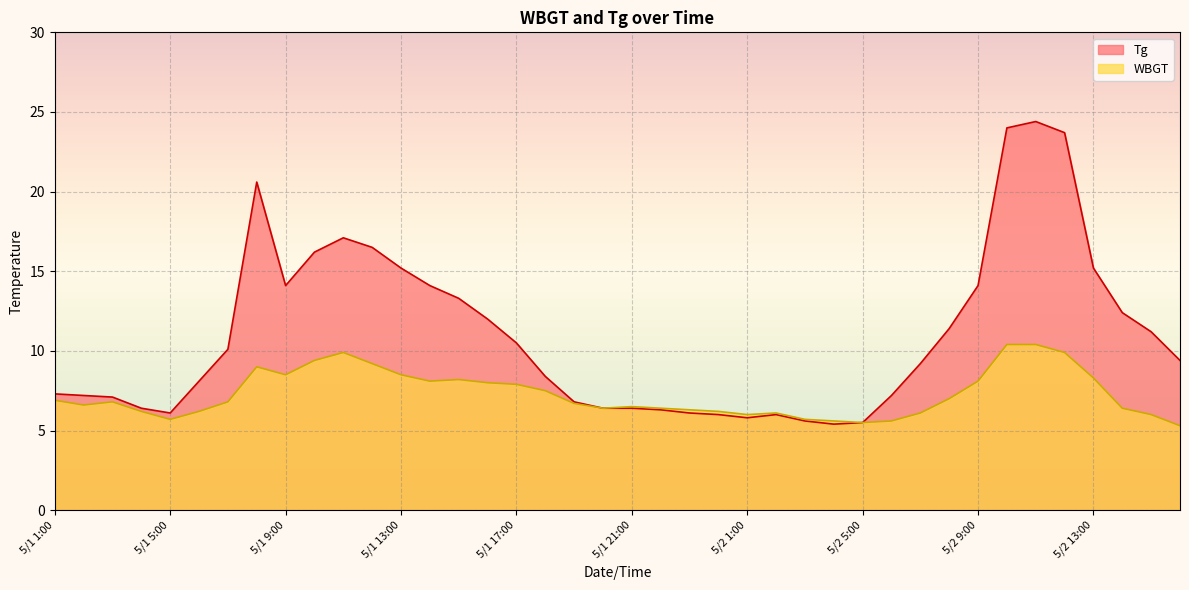

Which series has the largest total across all categories?

Tg